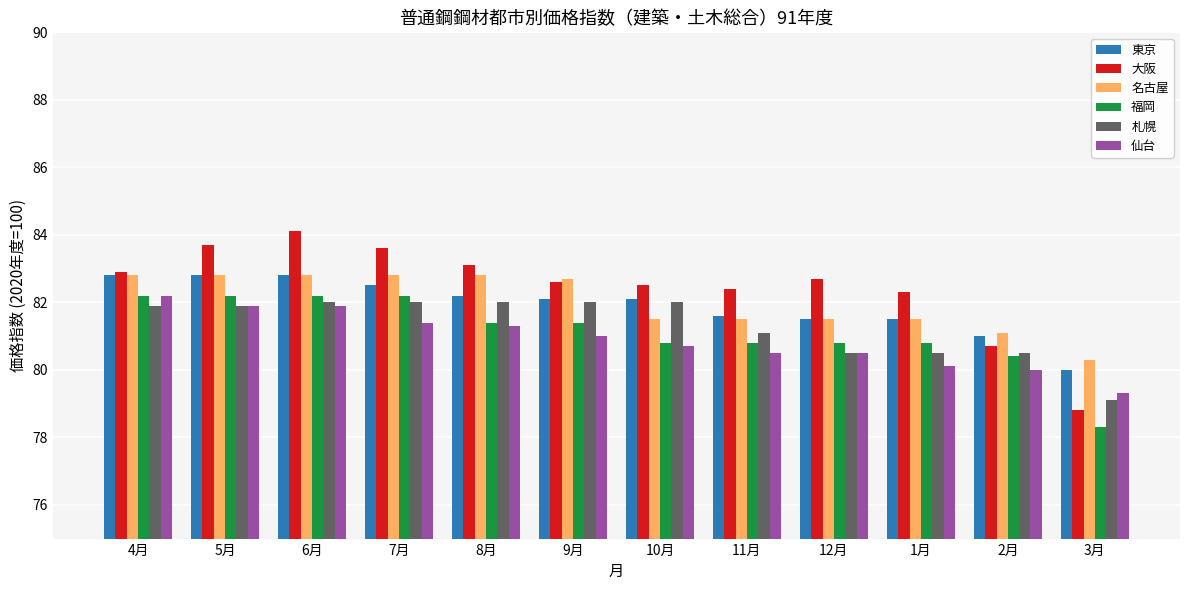

Between 11月 and 3月, which series saw the biggest shift?

大阪